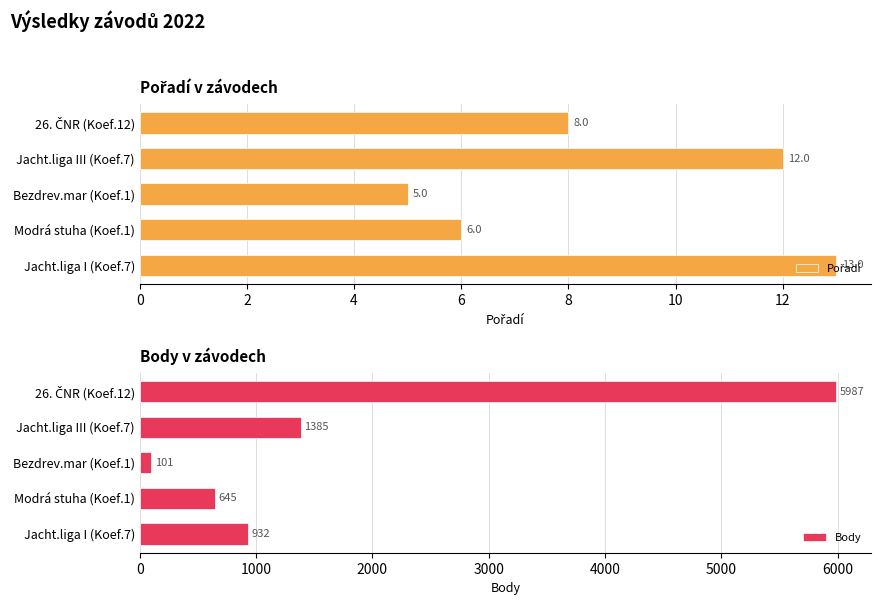

What is the sum of all Pořadí values?

44